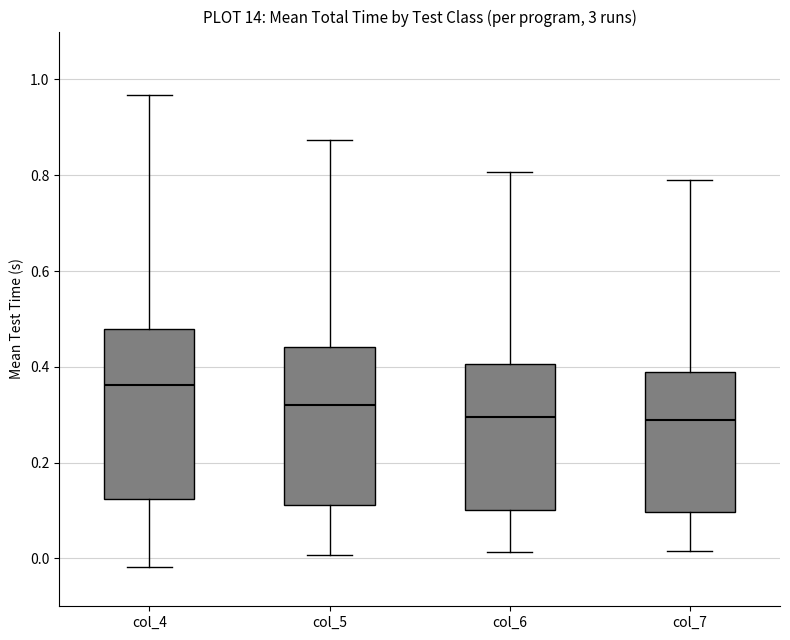

Reading left to right, transcribe this box plot: for each box, give where its median line is, the range the box spans, and where its two whiskers end, as read against the y-axis. The values are not printed on the chart, so give them approximately, as read against the axis.

col_4: median 0.36, box 0.12 to 0.48, whiskers -0.02 to 0.96
col_5: median 0.32, box 0.12 to 0.44, whiskers 0.00 to 0.88
col_6: median 0.30, box 0.10 to 0.40, whiskers 0.02 to 0.80
col_7: median 0.28, box 0.10 to 0.38, whiskers 0.02 to 0.80